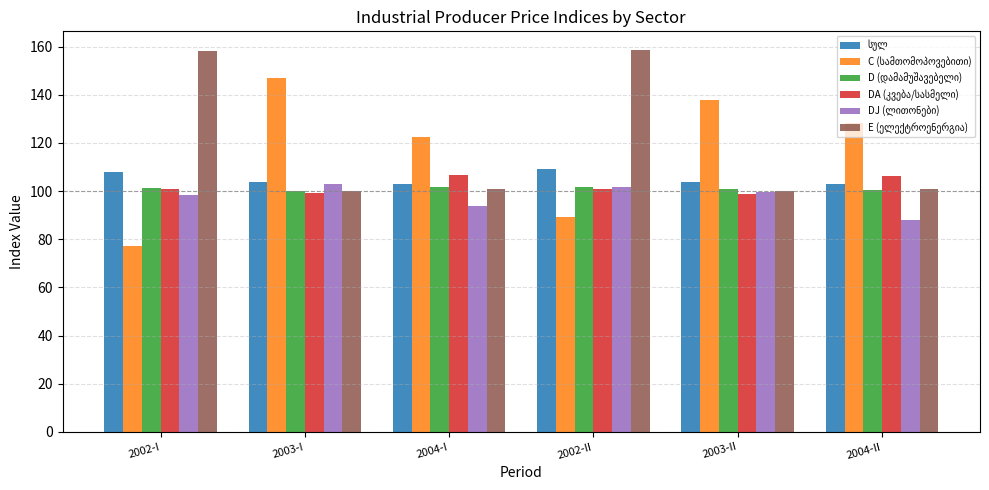

Does the chart contain stacked bars?

No